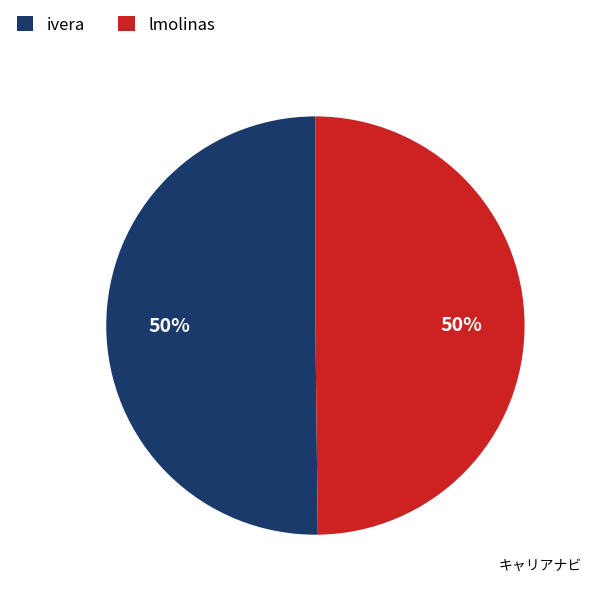

To the nearest percent, what percentage of the pie is lmolinas?

50%